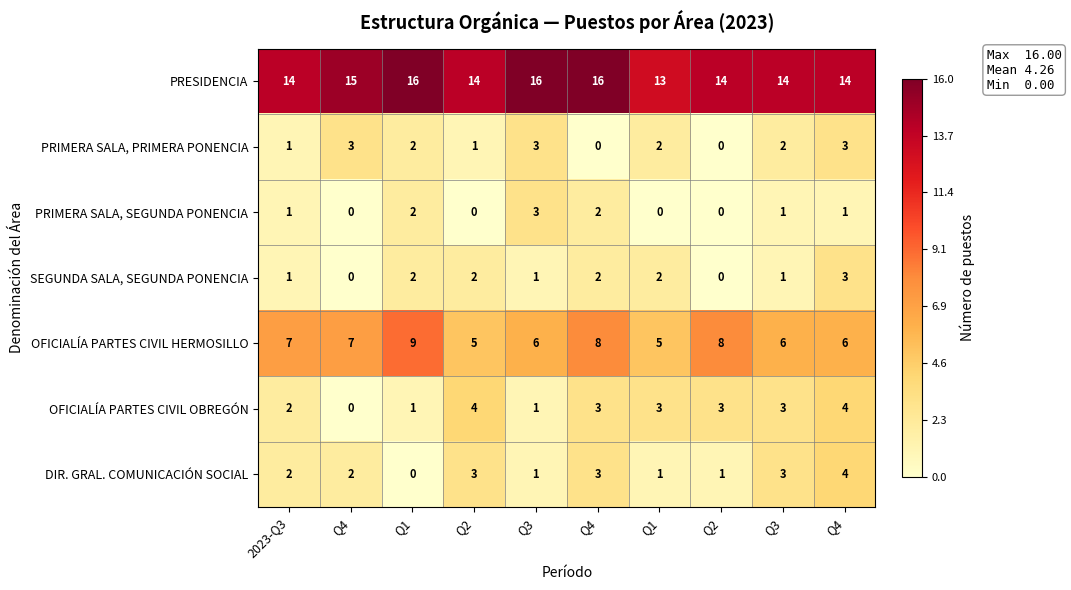

Which label corresponds to the largest value in the chart?

Q1